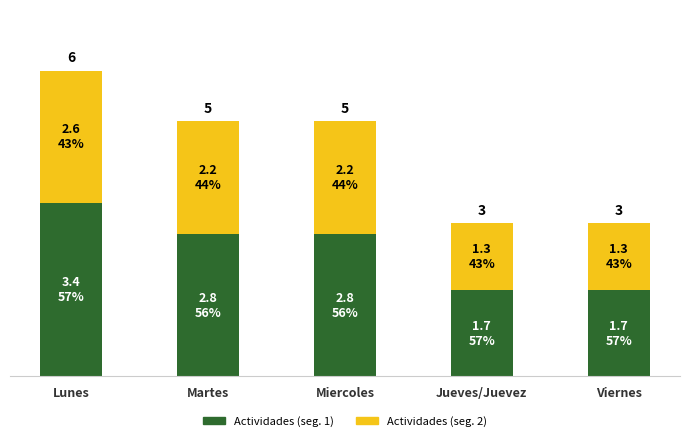

Is it true that Actividades (seg. 1) equals 1.7 at Jueves/Juevez?

True